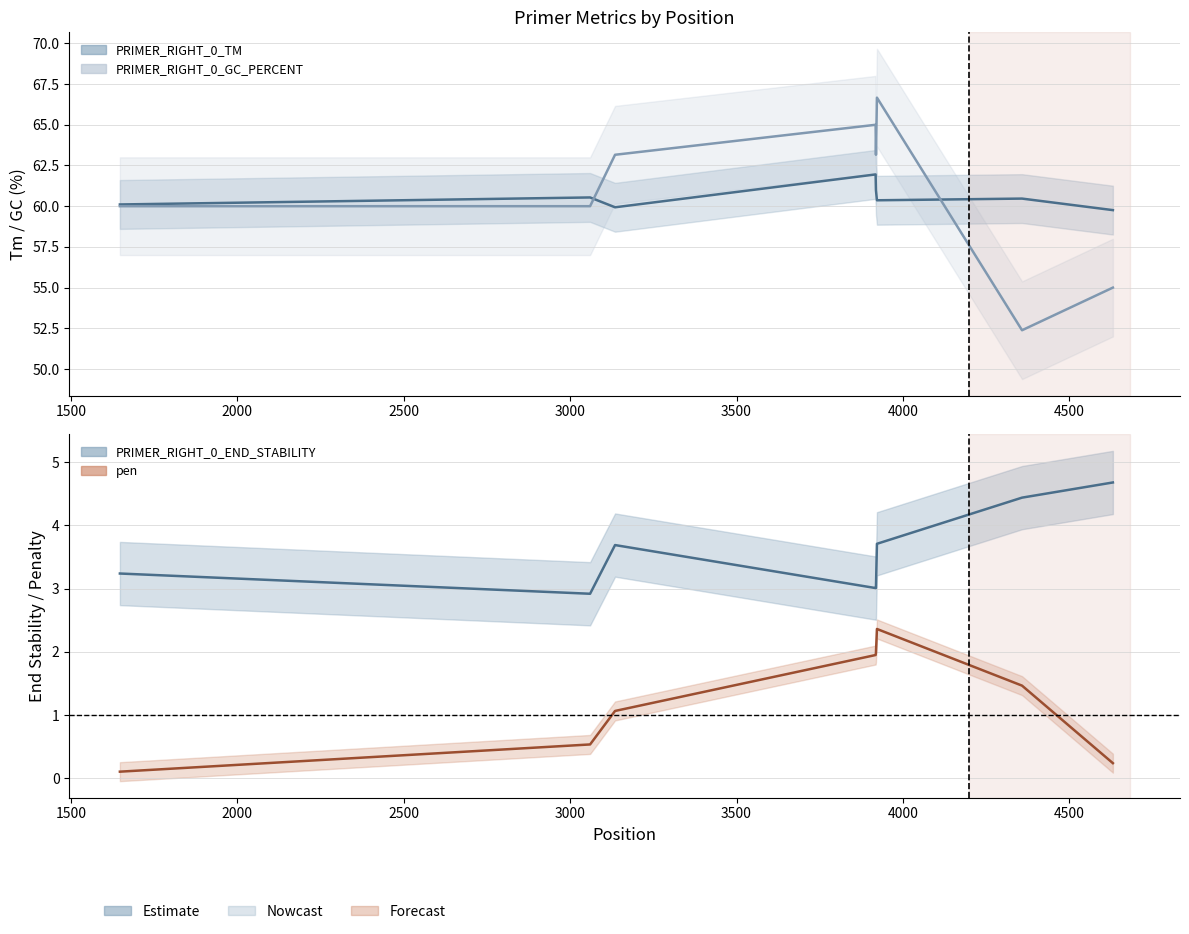

True or false: pen and PRIMER_RIGHT_0_GC_PERCENT intersect in this chart.

False